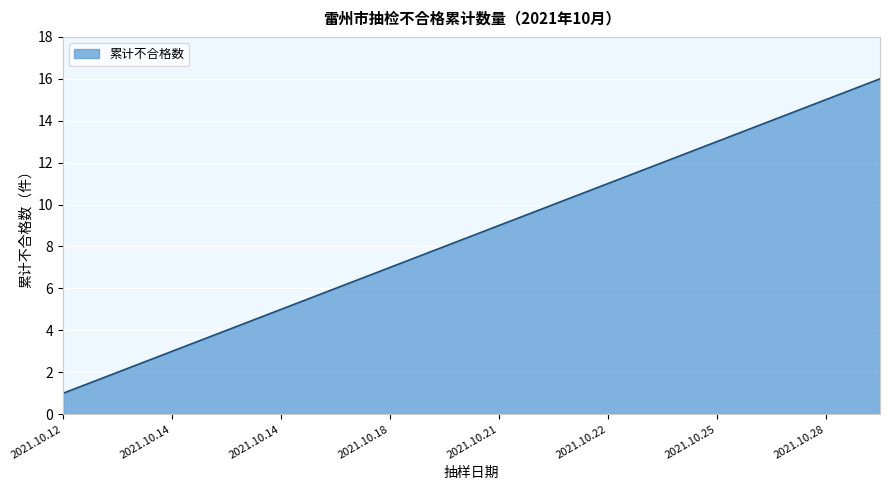

What is the difference between the maximum and minimum values?

15